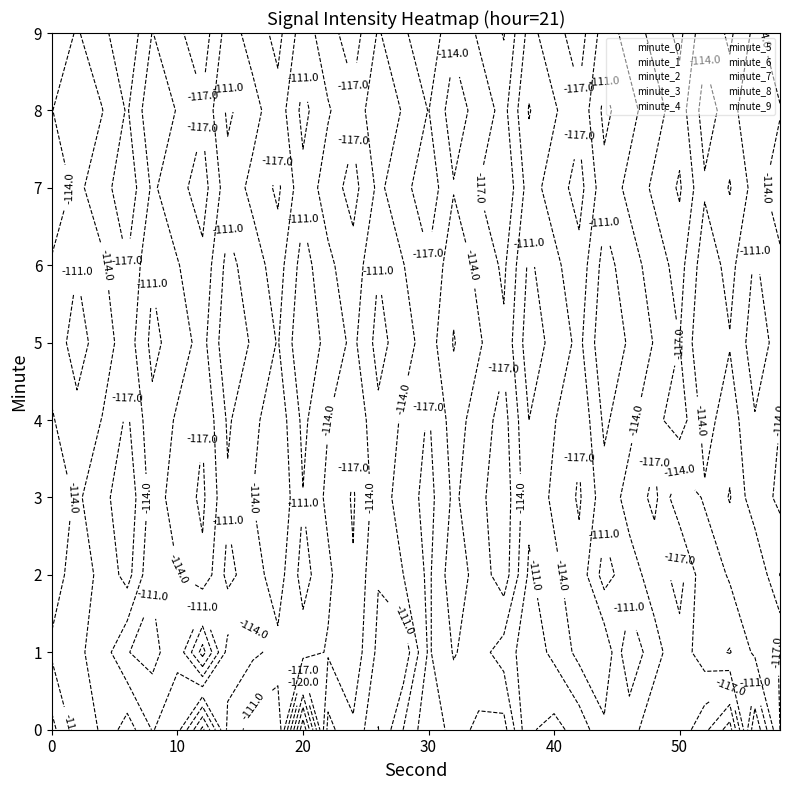

Is it true that minute_5 equals 7 at 8?

False